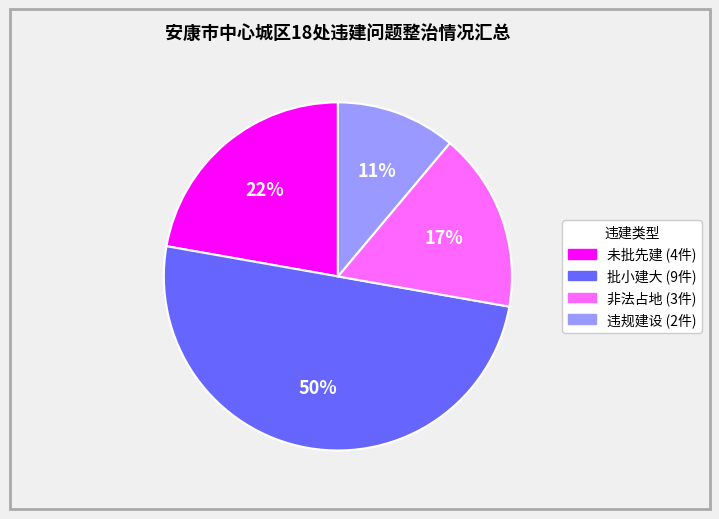

Is 违规建设 the majority of the pie?

No